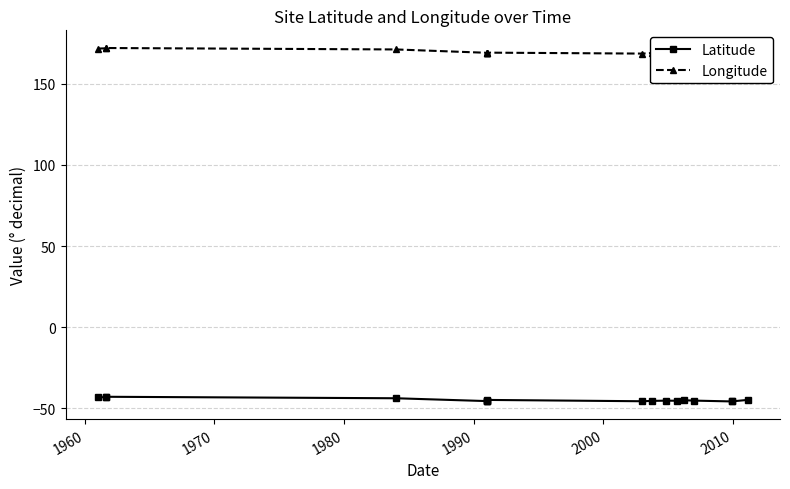

Reading right to left, extract all data points from this chart.

Latitude: -44.9	-45.8	-45.8	-45.3	-45.1	-45.4	-45.3	-45.5	-45.7	-44.9	-45.3	-45.4	-45.6	-43.8	-42.9	-43.2	-43.2
Longitude: 169.7	168.3	168.3	169.4	169.3	170.3	169.3	168.9	168.6	169.2	169.0	168.9	169.1	171.2	172.0	171.8	171.7